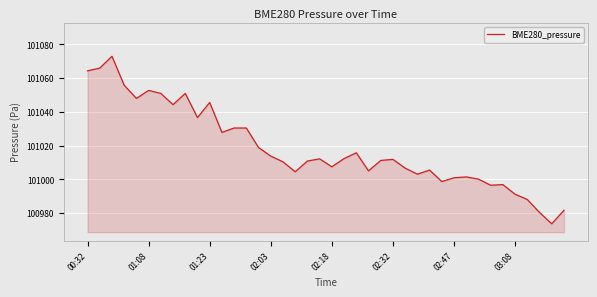

How many categories are shown in the chart?

40